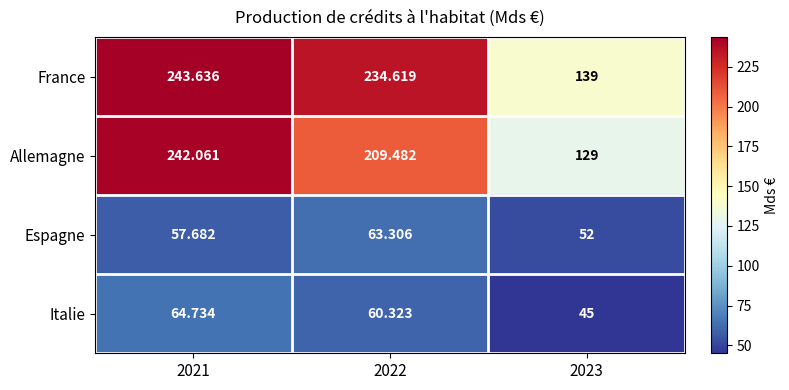

How many data points does each series have?

3